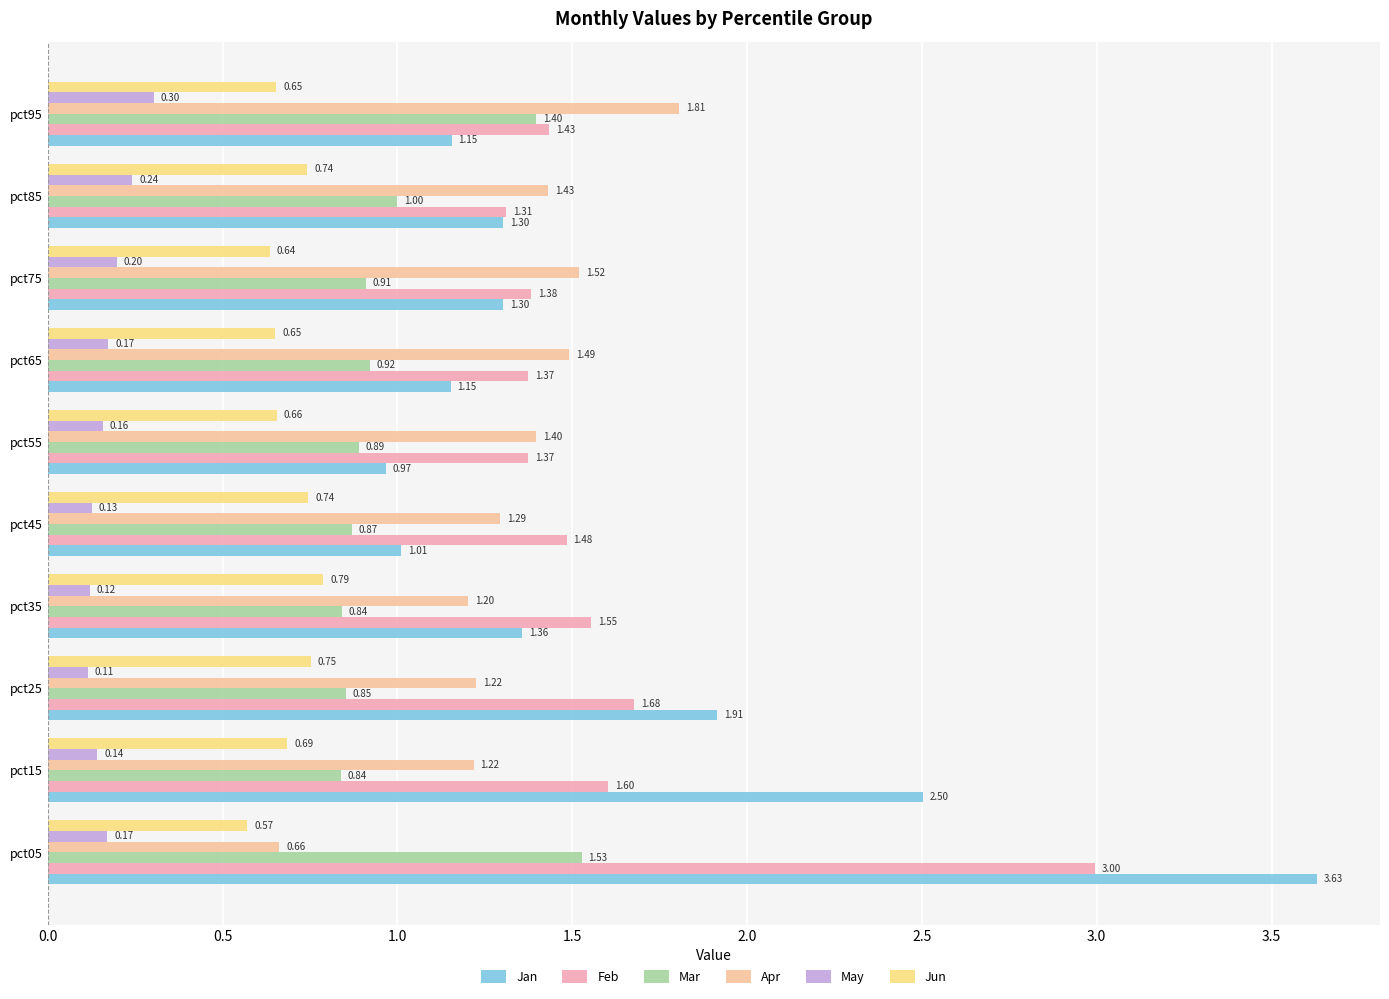

What is the value of the Mar bar at the 9th from the left?

1.0